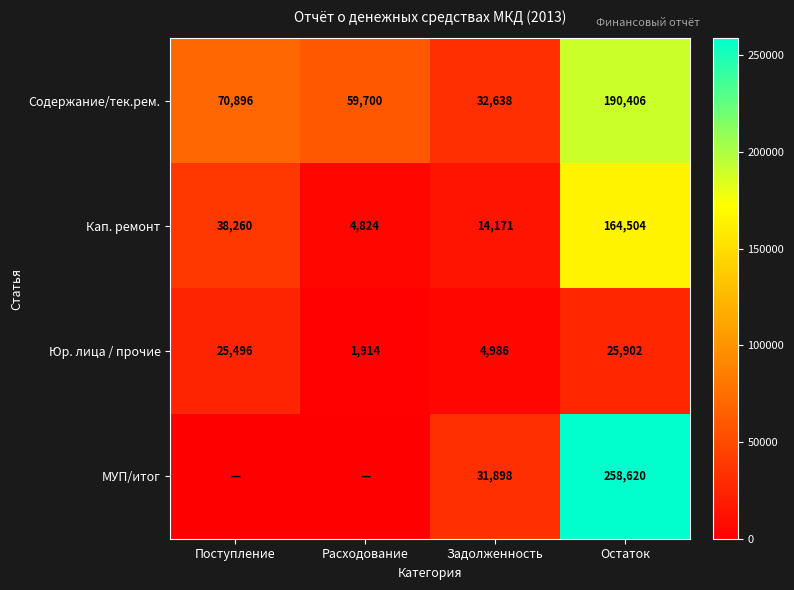

What is the sum of all Кап. ремонт values?

221759